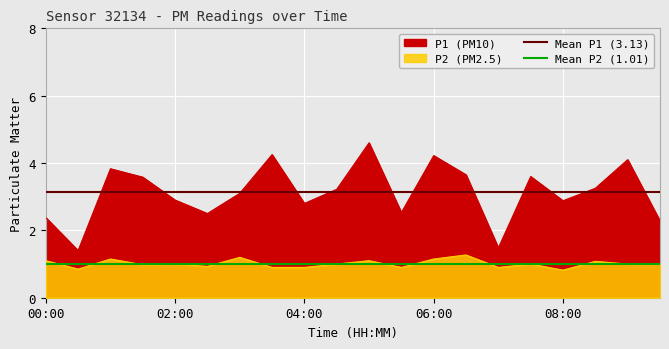

Is it true that Mean P2 (1.01) equals 1.0 at 02:00?

True